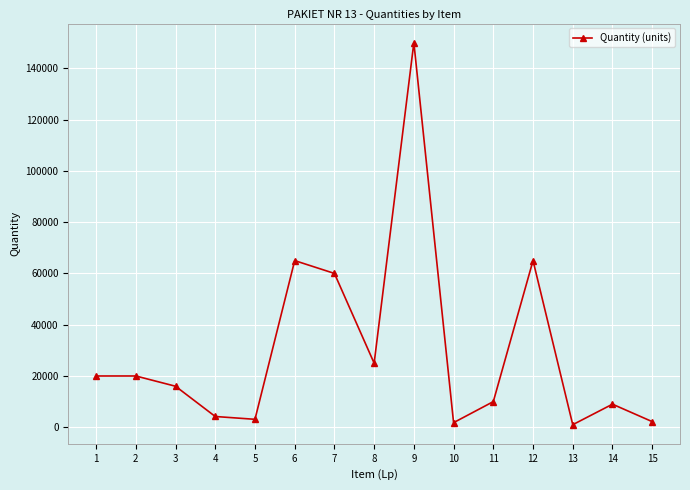

The value at 6 is 27953. True or false?

False